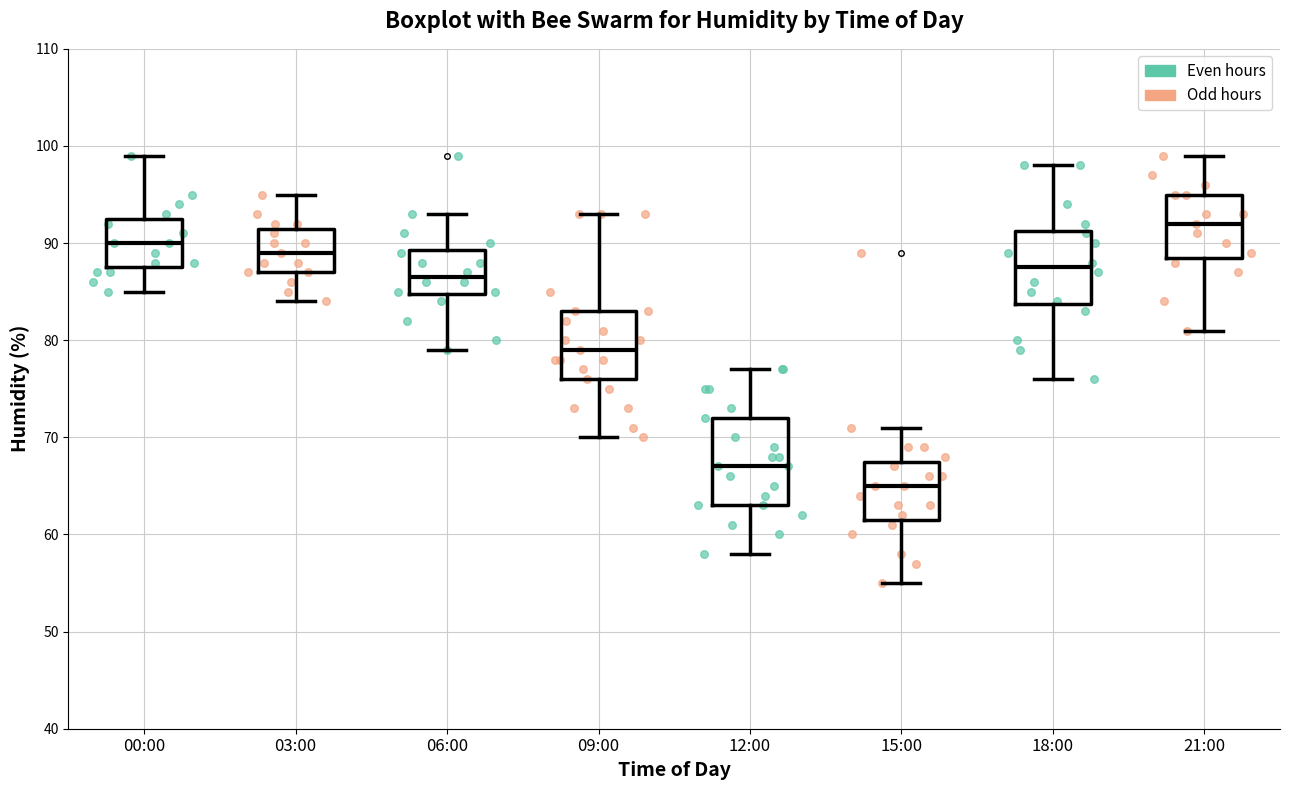

Comparing the boxes themselves (not the whiskers), which one is the tallest?

12:00